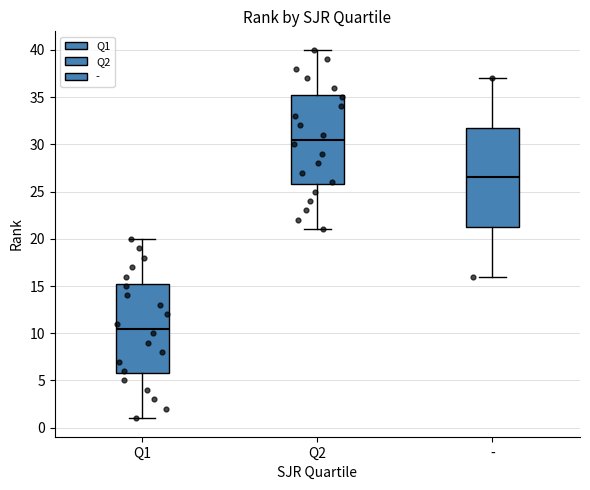

Reading left to right, read every box against the y-axis: the position of its median line, the range the box covers, and the ends of its whiskers. The values are not printed on the chart, so give them approximately, as read against the axis.

Q1: median 10.5, box 6.0 to 15.5, whiskers 1.0 to 20.0
Q2: median 30.5, box 26.0 to 35.5, whiskers 21.0 to 40.0
-: median 26.5, box 21.5 to 32.0, whiskers 16.0 to 37.0